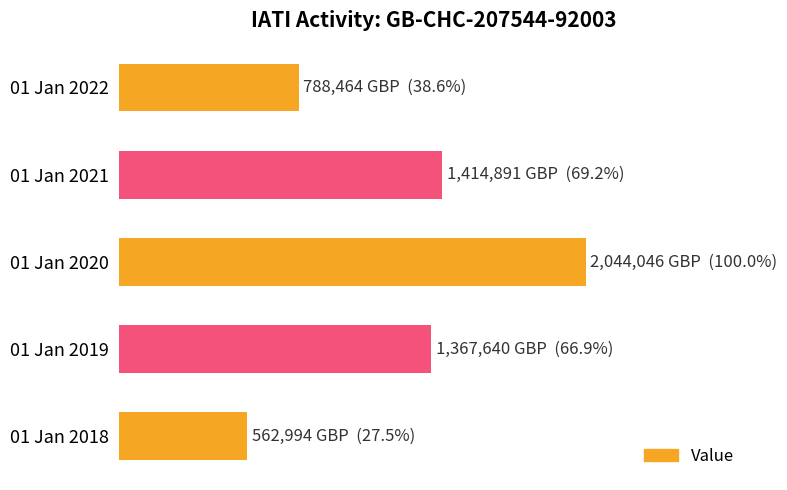

Rank the categories by value from lowest to highest.

01 Jan 2018, 01 Jan 2022, 01 Jan 2019, 01 Jan 2021, 01 Jan 2020